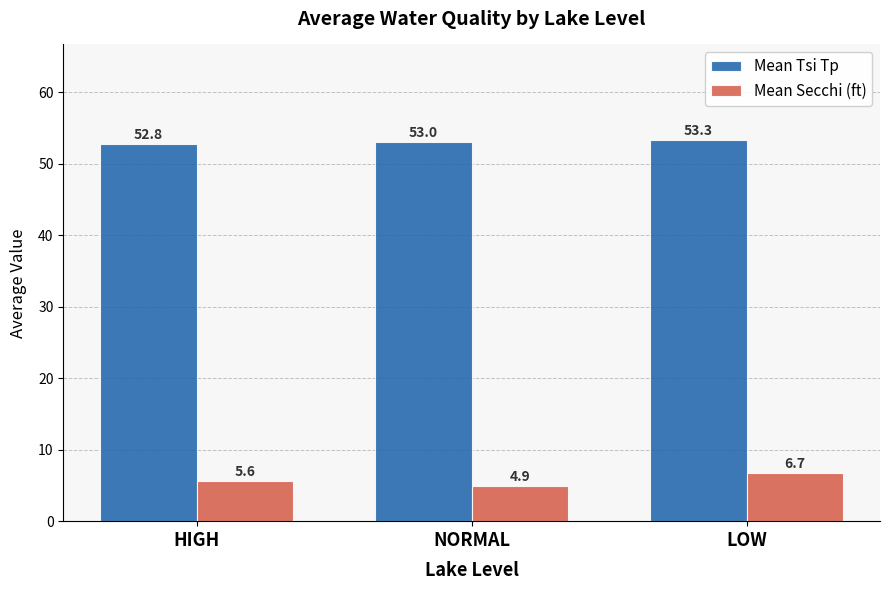

What is the average value of the Mean Tsi Tp series?

53.0